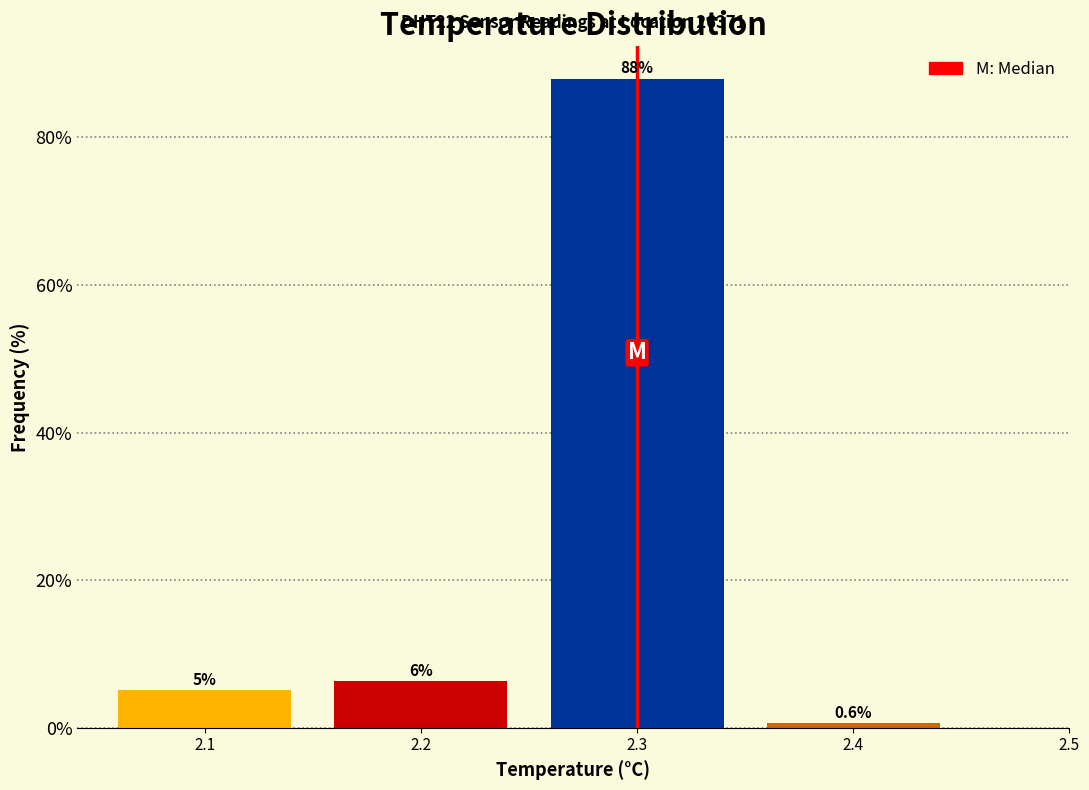

Which range on the x-axis has the tallest bar?

2.25 to 2.35